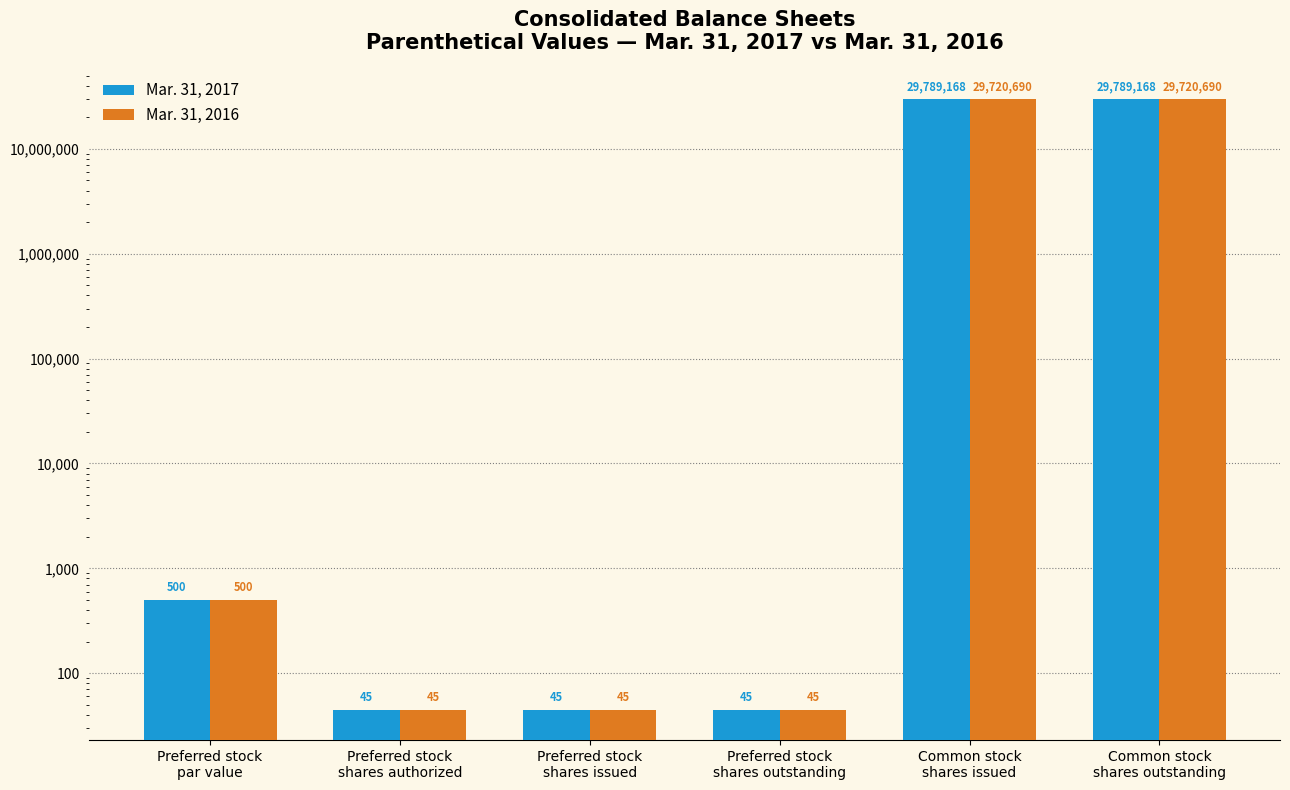

Are the bars horizontal?

No